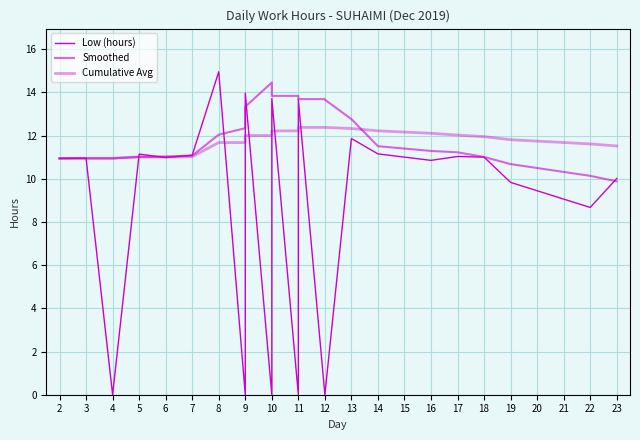

Where do Cumulative Avg and Low (hours) first cross each other?

3 and 4